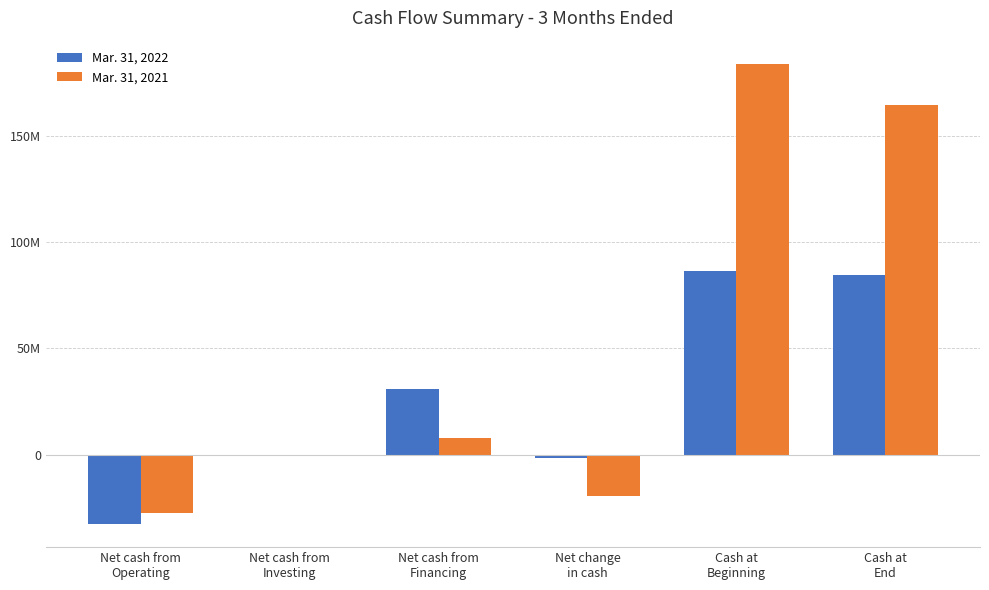

The value of Mar. 31, 2021 at Cash at
End is 53613425. True or false?

False